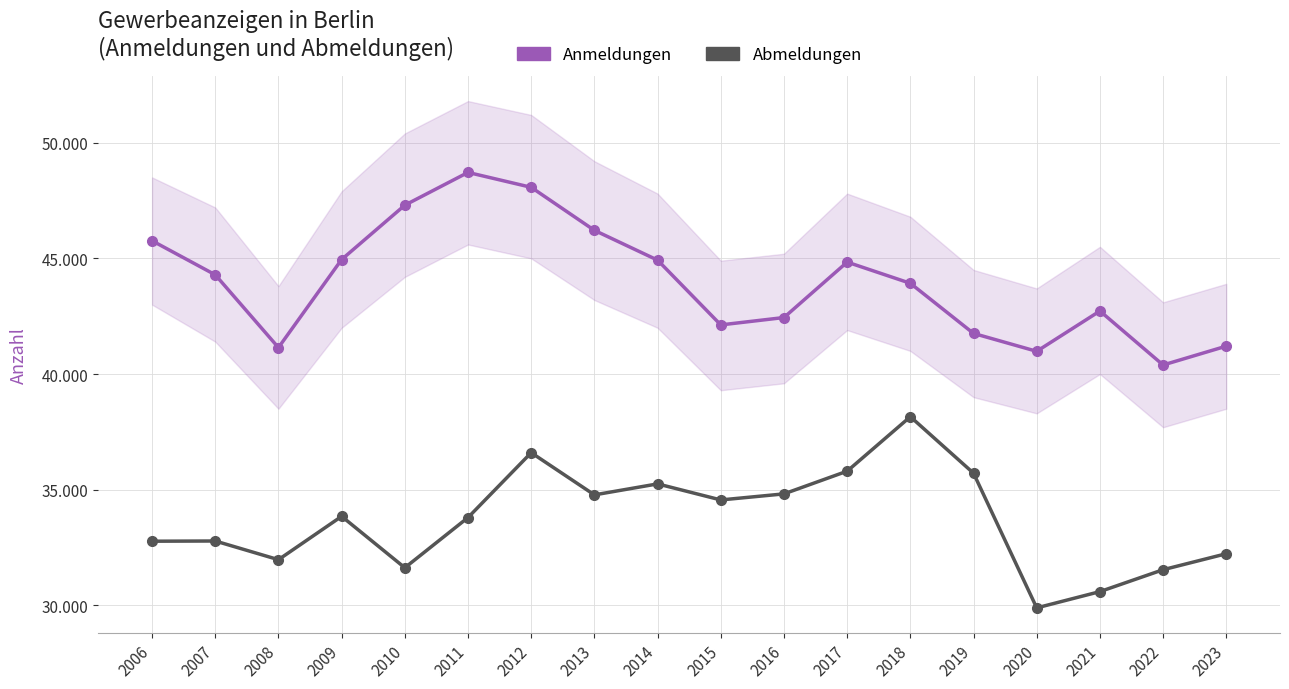

Is the value of Anmeldungen at 2016 greater than the value of Abmeldungen at 2014?

Yes